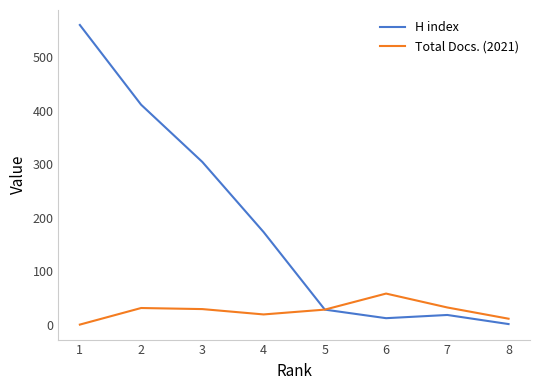

Is the value of Total Docs. (2021) at 3 greater than the value of H index at 3?

No